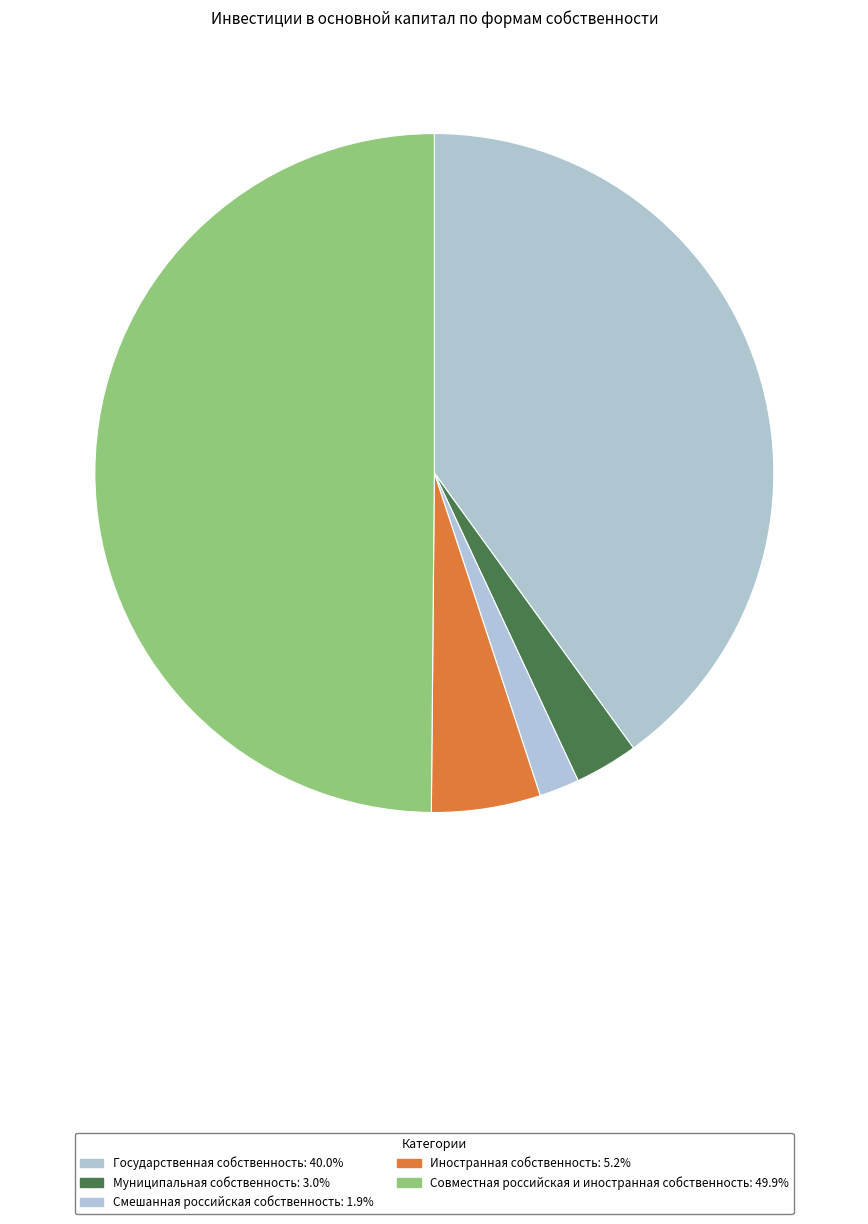

True or false: Иностранная собственность accounts for 5% of the total.

True